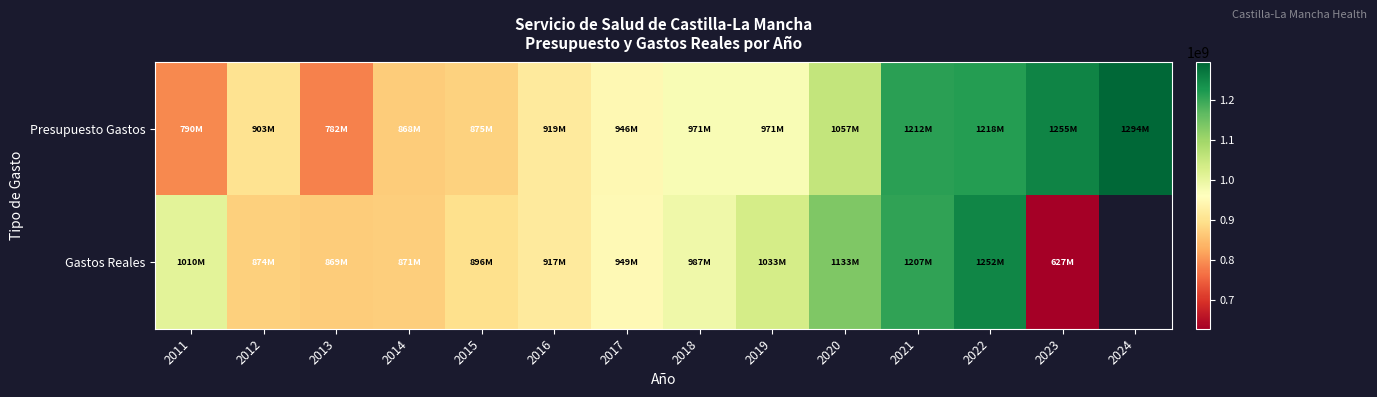

Which series has the largest range (max minus min)?

Gastos Reales